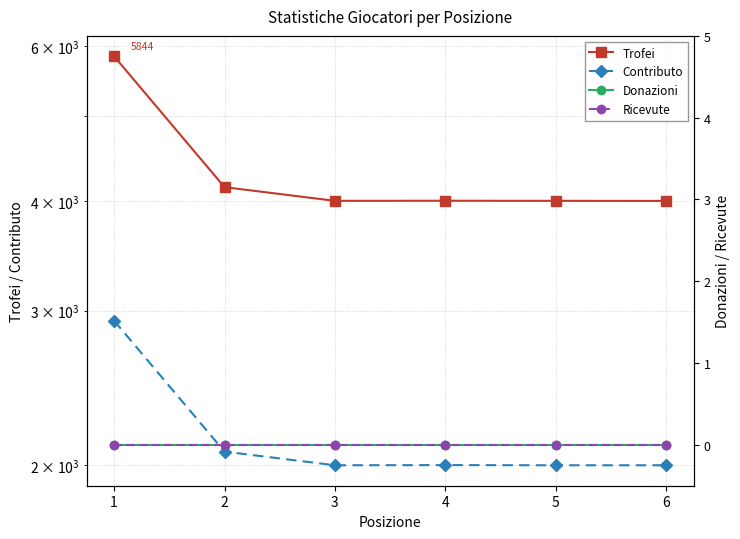

At 3, list the series in order from smallest to largest.

Donazioni, Ricevute, Contributo, Trofei